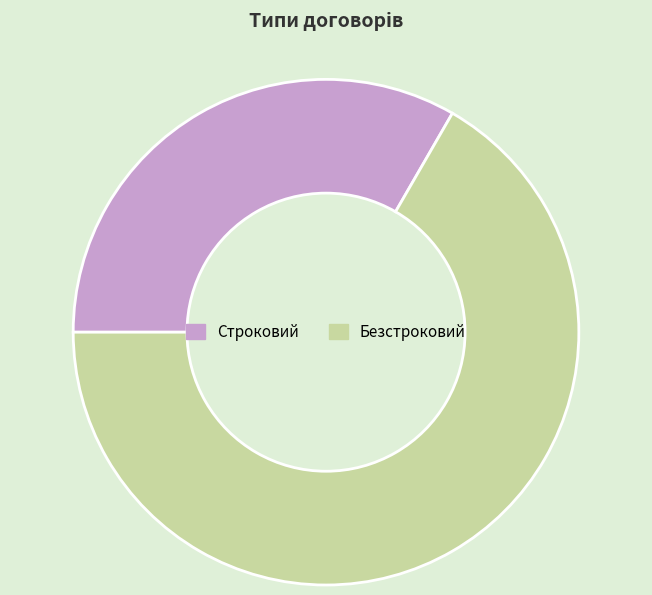

Is it true that Строковий is 25% of the pie?

False